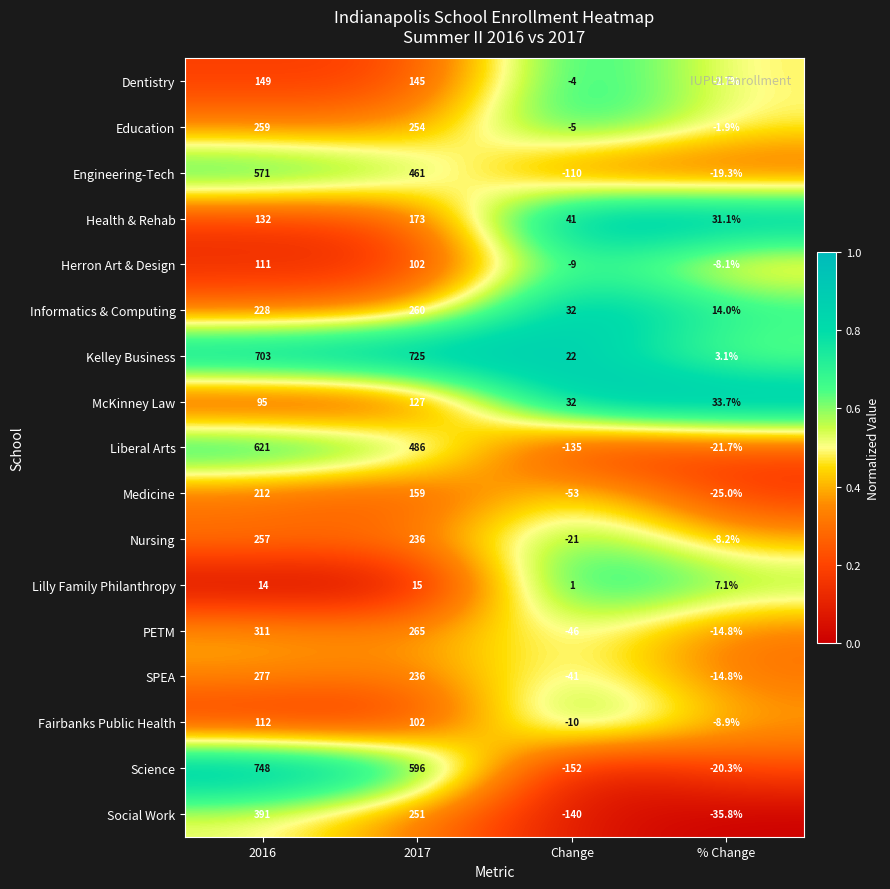

What is the total value across all series at 2016?

5191.0